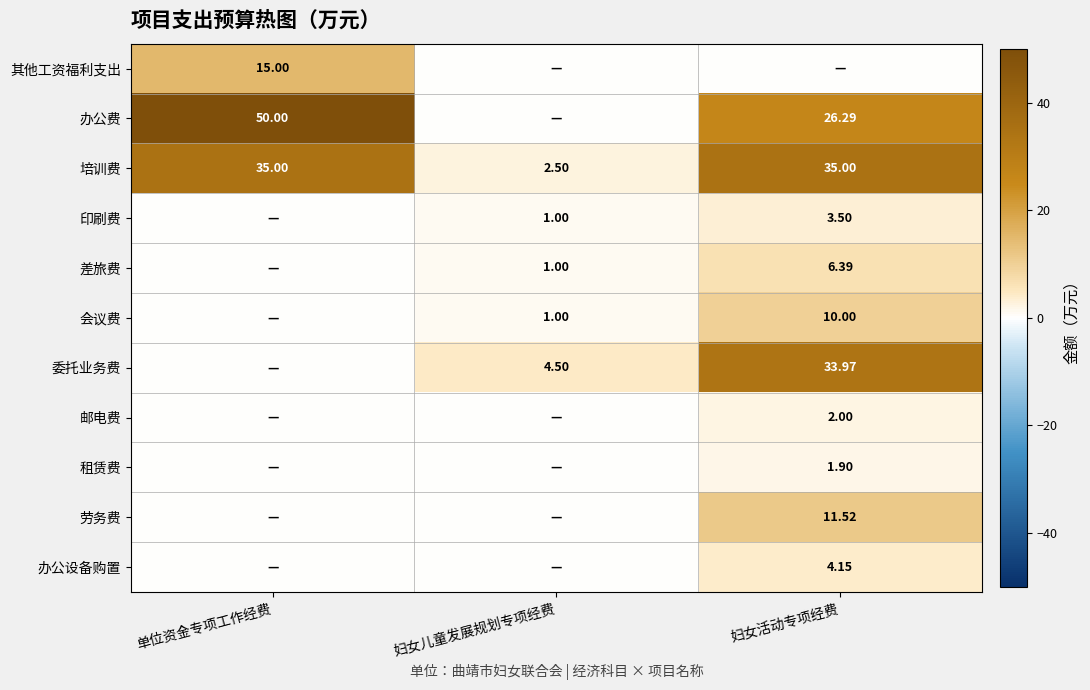

At which category is the sum across all series the highest?

妇女活动专项经费